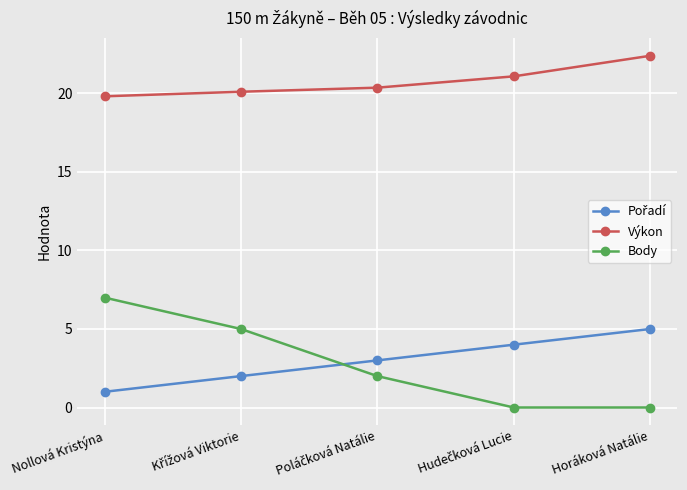

What is the average value of the Výkon series?

20.8